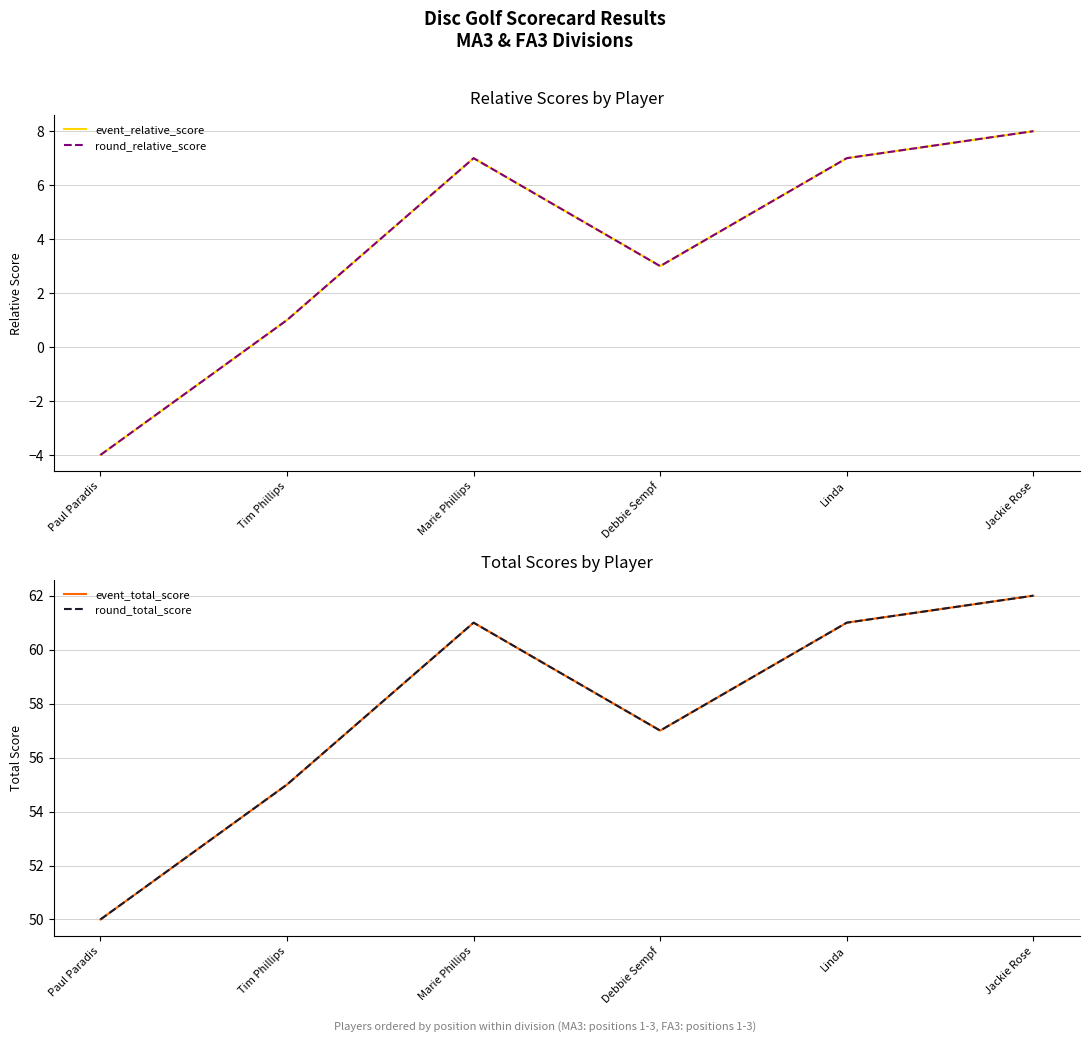

How many interior local valleys does the round_total_score series have?

1